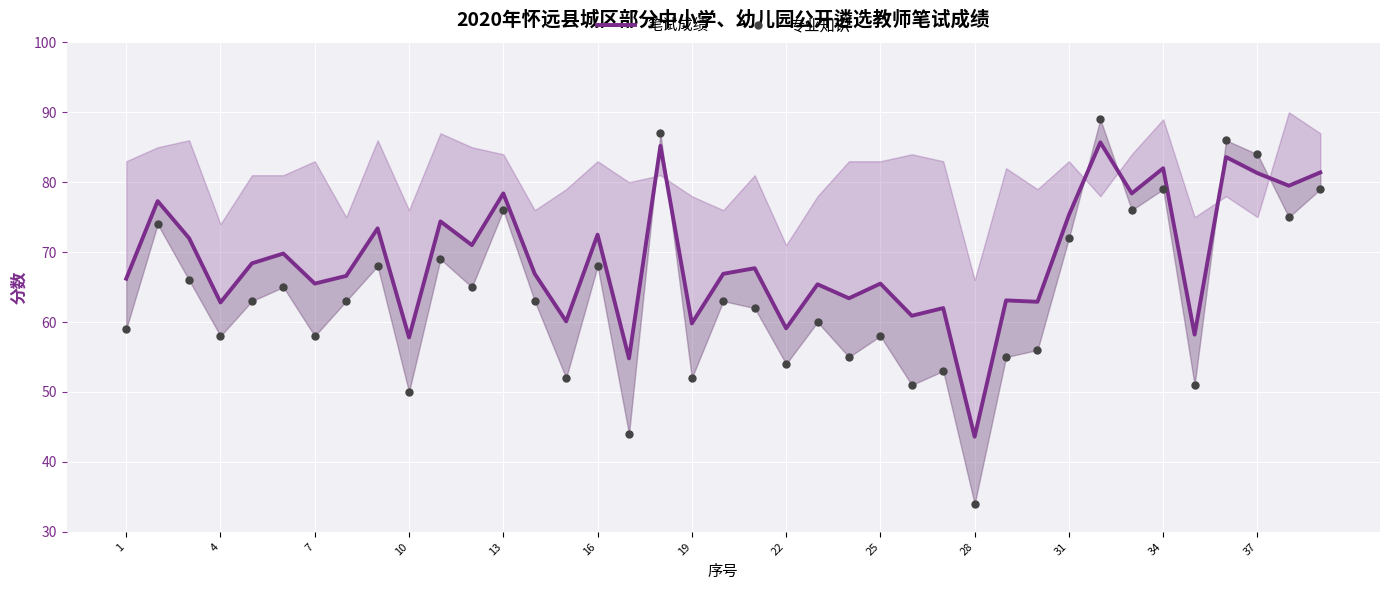

Reading left to right, transcribe all the data shown in this chart.

笔试成绩: 66.2	77.3	72.0	62.8	68.4	69.8	65.5	66.6	73.4	57.8	74.4	71.0	78.4	66.9	60.1	72.5	54.8	85.2	59.8	66.9	67.7	59.1	65.4	63.4	65.5	60.9	62.0	43.6	63.1	62.9	75.3	85.7	78.4	82.0	58.2	83.6	81.3	79.5	81.4
专业知识: 59.0	74.0	66.0	58.0	63.0	65.0	58.0	63.0	68.0	50.0	69.0	65.0	76.0	63.0	52.0	68.0	44.0	87.0	52.0	63.0	62.0	54.0	60.0	55.0	58.0	51.0	53.0	34.0	55.0	56.0	72.0	89.0	76.0	79.0	51.0	86.0	84.0	75.0	79.0